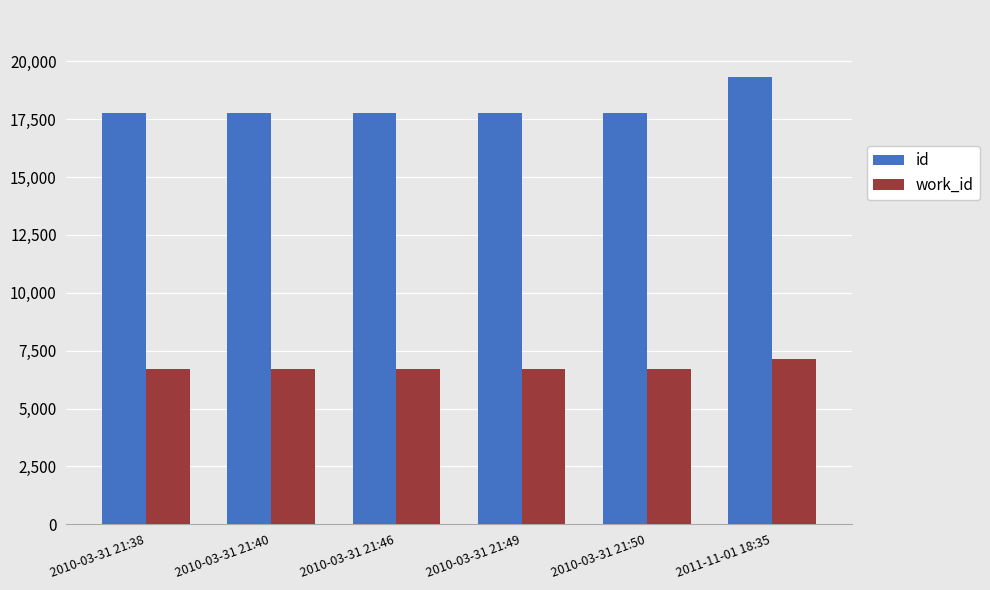

At which label does id reach its peak?

2011-11-01 18:35